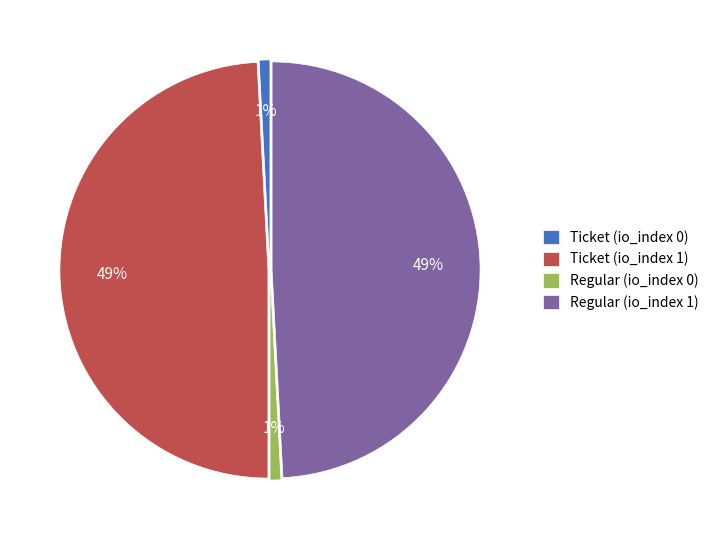

Is the sum of Ticket (io_index 1) and Regular (io_index 1) greater than half?

Yes